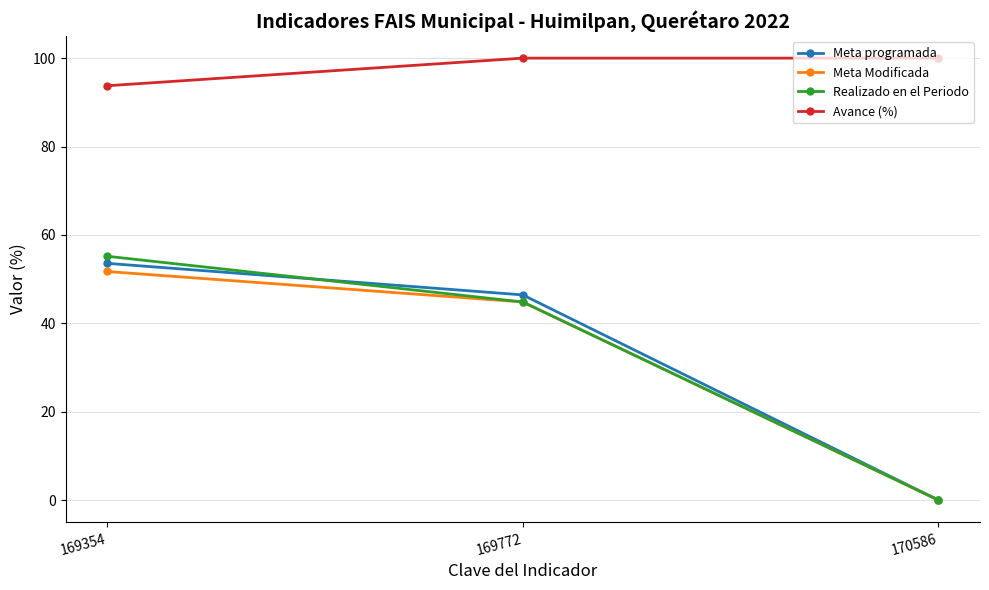

Where is Meta Modificada nearest to the value 25?

169772